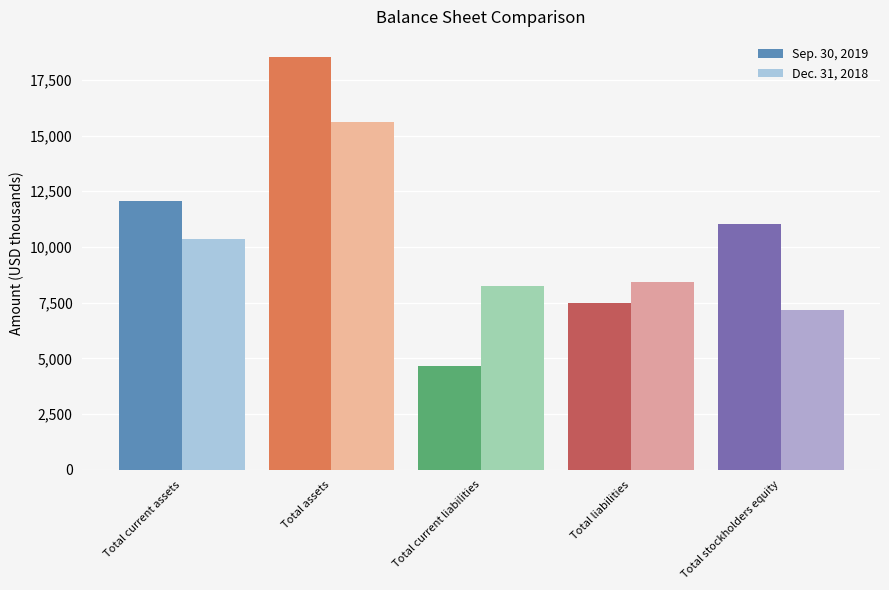

What is the sum of the Sep. 30, 2019 values at Total assets and Total current assets?

30582